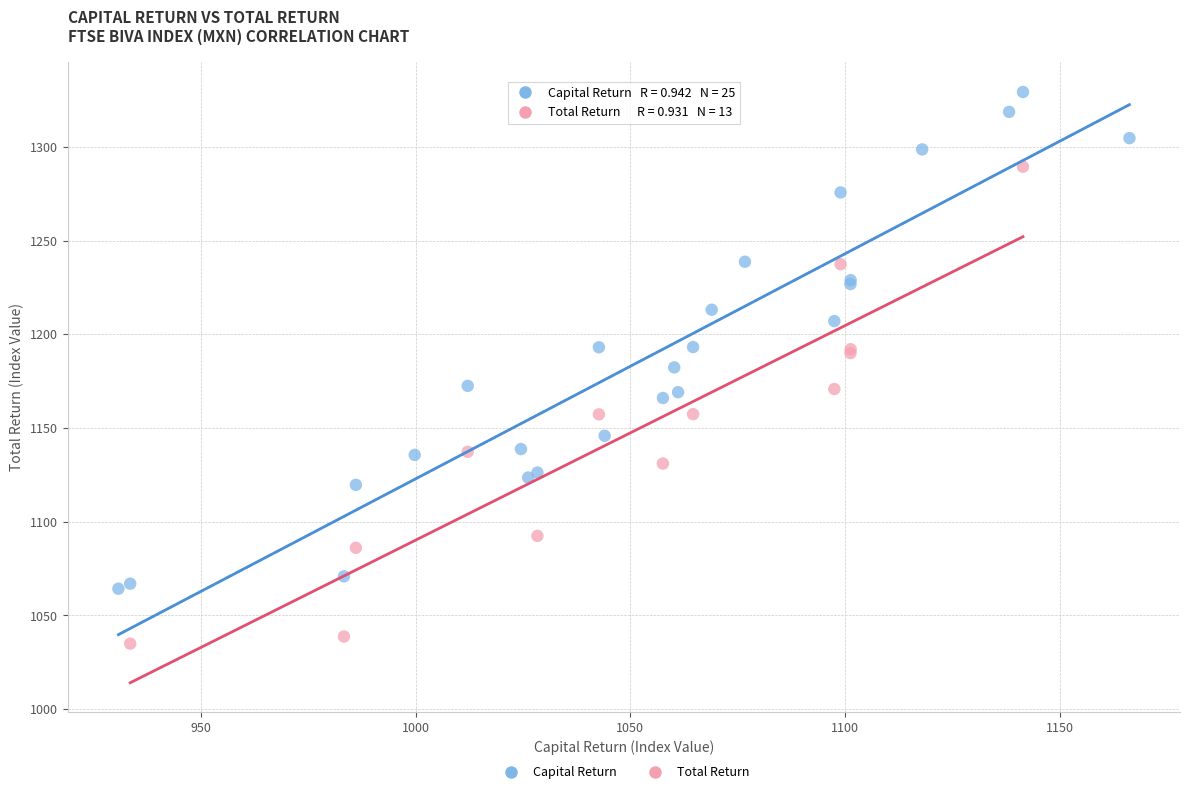

Which series contains the lowest Y value?

Total Return